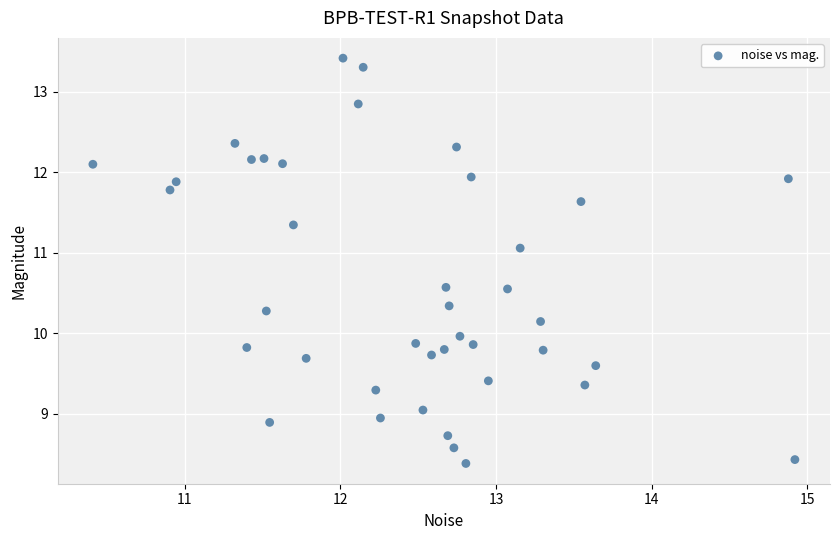

What is the range of Y values (max minus min)?

5.0